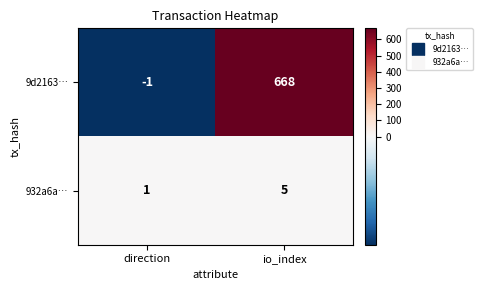

At which label is 932a6a… closest to 3?

direction